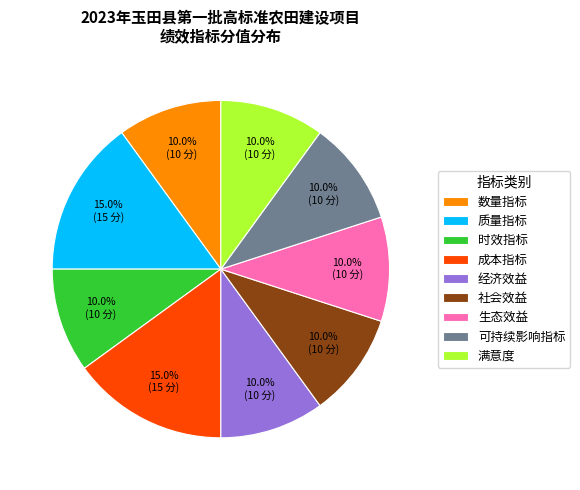

What is the total percentage of 质量指标 and 社会效益?

25.0%